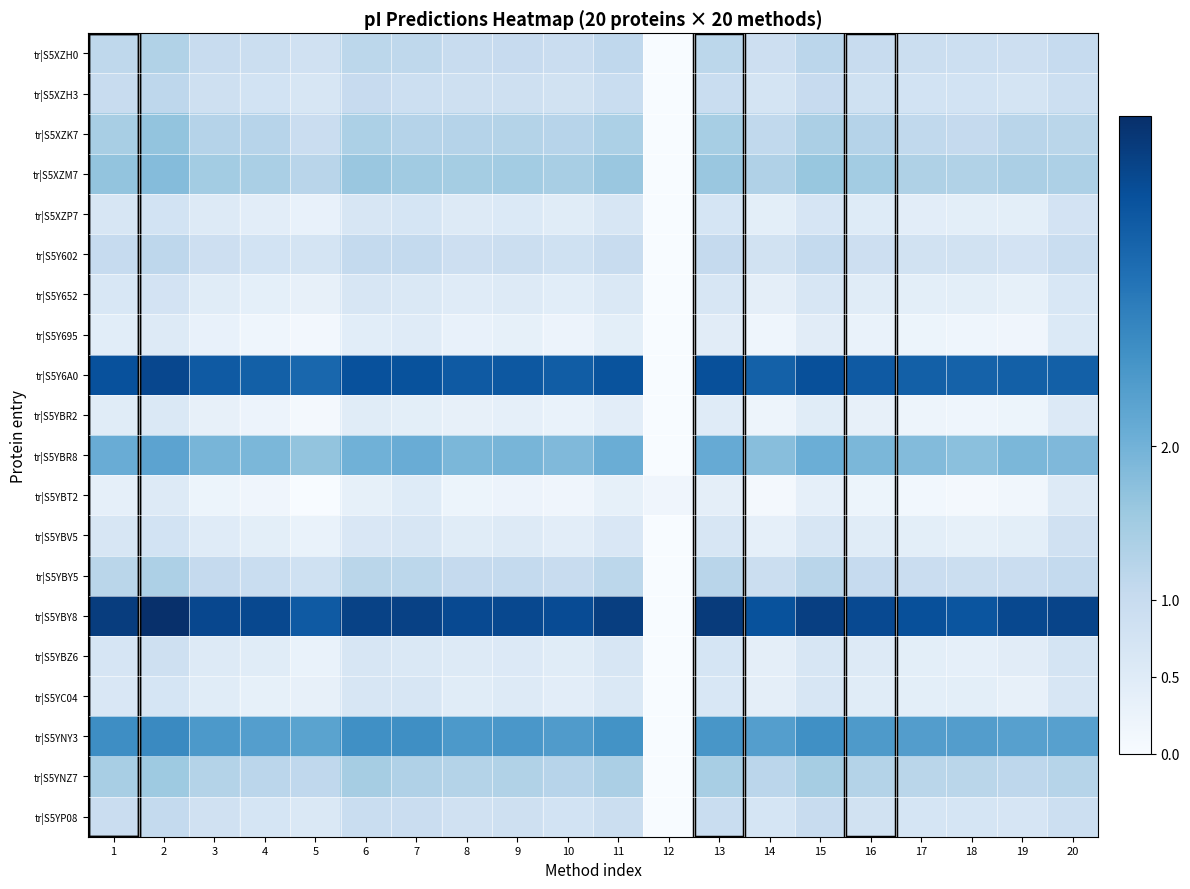

Reading right to left, list all the values displayed in this chart.

tr|S5XZH0: 20=1.0	19=0.9	18=0.9	17=0.9	16=1.0	15=1.2	14=0.9	13=1.2	12=0.0	11=1.1	10=1.0	9=1.0	8=1.0	7=1.1	6=1.2	5=0.8	4=0.9	3=1.0	2=1.3	1=1.1
tr|S5XZH3: 20=0.9	19=0.7	18=0.8	17=0.8	16=0.8	15=1.0	14=0.7	13=1.0	12=0.0	11=1.0	10=0.8	9=0.9	8=0.9	7=0.9	6=1.0	5=0.7	4=0.8	3=0.9	2=1.1	1=1.0
tr|S5XZK7: 20=1.2	19=1.2	18=1.0	17=1.1	16=1.3	15=1.4	14=1.1	13=1.4	12=0.0	11=1.4	10=1.2	9=1.3	8=1.3	7=1.3	6=1.4	5=1.0	4=1.2	3=1.3	2=1.7	1=1.4
tr|S5XZM7: 20=1.3	19=1.4	18=1.3	17=1.3	16=1.5	15=1.6	14=1.3	13=1.6	12=0.0	11=1.6	10=1.4	9=1.5	8=1.5	7=1.5	6=1.6	5=1.2	4=1.4	3=1.5	2=1.8	1=1.7
tr|S5XZP7: 20=0.8	19=0.4	18=0.4	17=0.4	16=0.5	15=0.7	14=0.4	13=0.7	12=0.0	11=0.6	10=0.5	9=0.6	8=0.5	7=0.7	6=0.7	5=0.3	4=0.4	3=0.5	2=0.8	1=0.7
tr|S5Y602: 20=1.0	19=0.8	18=0.8	17=0.8	16=0.9	15=1.1	14=0.8	13=1.0	12=0.0	11=1.0	10=0.8	9=0.9	8=0.9	7=1.1	6=1.1	5=0.7	4=0.8	3=0.9	2=1.1	1=1.0
tr|S5Y652: 20=0.6	19=0.3	18=0.4	17=0.4	16=0.5	15=0.7	14=0.4	13=0.6	12=0.0	11=0.6	10=0.4	9=0.5	8=0.5	7=0.6	6=0.7	5=0.3	4=0.4	3=0.5	2=0.8	1=0.6
tr|S5Y695: 20=0.6	19=0.2	18=0.2	17=0.2	16=0.3	15=0.5	14=0.2	13=0.5	12=0.0	11=0.4	10=0.2	9=0.3	8=0.3	7=0.5	6=0.4	5=0.1	4=0.2	3=0.3	2=0.5	1=0.4
tr|S5Y6A0: 20=3.4	19=3.4	18=3.3	17=3.4	16=3.5	15=3.6	14=3.4	13=3.6	12=0.0	11=3.6	10=3.4	9=3.5	8=3.5	7=3.6	6=3.6	5=3.3	4=3.4	3=3.5	2=3.8	1=3.6
tr|S5YBR2: 20=0.6	19=0.2	18=0.2	17=0.2	16=0.3	15=0.5	14=0.2	13=0.5	12=0.0	11=0.4	10=0.3	9=0.4	8=0.3	7=0.4	6=0.5	5=0.1	4=0.2	3=0.3	2=0.6	1=0.5
tr|S5YBR8: 20=1.9	19=1.9	18=1.7	17=1.8	16=1.9	15=2.1	14=1.8	13=2.1	12=0.0	11=2.1	10=1.9	9=1.9	8=1.9	7=2.1	6=2.0	5=1.7	4=1.9	3=1.9	2=2.3	1=2.1
tr|S5YBT2: 20=0.5	19=0.1	18=0.1	17=0.1	16=0.2	15=0.4	14=0.1	13=0.4	12=0.2	11=0.3	10=0.2	9=0.2	8=0.2	7=0.5	6=0.4	5=0.0	4=0.2	3=0.2	2=0.5	1=0.4
tr|S5YBV5: 20=0.8	19=0.4	18=0.4	17=0.4	16=0.5	15=0.6	14=0.4	13=0.7	12=0.0	11=0.6	10=0.4	9=0.5	8=0.5	7=0.6	6=0.6	5=0.3	4=0.4	3=0.5	2=0.8	1=0.7
tr|S5YBY5: 20=1.1	19=0.9	18=0.9	17=0.9	16=1.0	15=1.2	14=0.9	13=1.2	12=0.0	11=1.2	10=1.0	9=1.1	8=1.0	7=1.2	6=1.2	5=0.8	4=1.0	3=1.0	2=1.3	1=1.2
tr|S5YBY8: 20=3.8	19=3.8	18=3.5	17=3.6	16=3.7	15=3.9	14=3.6	13=4.0	12=0.0	11=3.9	10=3.7	9=3.8	8=3.7	7=3.9	6=3.9	5=3.5	4=3.8	3=3.8	2=4.1	1=3.9
tr|S5YBZ6: 20=0.7	19=0.5	18=0.4	17=0.4	16=0.5	15=0.7	14=0.4	13=0.7	12=0.0	11=0.6	10=0.5	9=0.6	8=0.5	7=0.6	6=0.7	5=0.3	4=0.5	3=0.5	2=0.9	1=0.7
tr|S5YC04: 20=0.7	19=0.3	18=0.4	17=0.4	16=0.5	15=0.7	14=0.4	13=0.6	12=0.0	11=0.6	10=0.4	9=0.5	8=0.5	7=0.7	6=0.7	5=0.3	4=0.4	3=0.5	2=0.7	1=0.6
tr|S5YNY3: 20=2.3	19=2.3	18=2.4	17=2.4	16=2.4	15=2.6	14=2.4	13=2.5	12=0.0	11=2.6	10=2.4	9=2.5	8=2.5	7=2.6	6=2.6	5=2.3	4=2.4	3=2.5	2=2.7	1=2.6
tr|S5YNZ7: 20=1.2	19=1.1	18=1.2	17=1.2	16=1.3	15=1.4	14=1.2	13=1.4	12=0.0	11=1.4	10=1.2	9=1.3	8=1.3	7=1.3	6=1.4	5=1.1	4=1.2	3=1.3	2=1.6	1=1.4
tr|S5YP08: 20=0.9	19=0.7	18=0.7	17=0.7	16=0.8	15=1.0	14=0.7	13=1.0	12=0.0	11=0.9	10=0.8	9=0.9	8=0.8	7=0.9	6=1.0	5=0.6	4=0.7	3=0.8	2=1.1	1=1.0